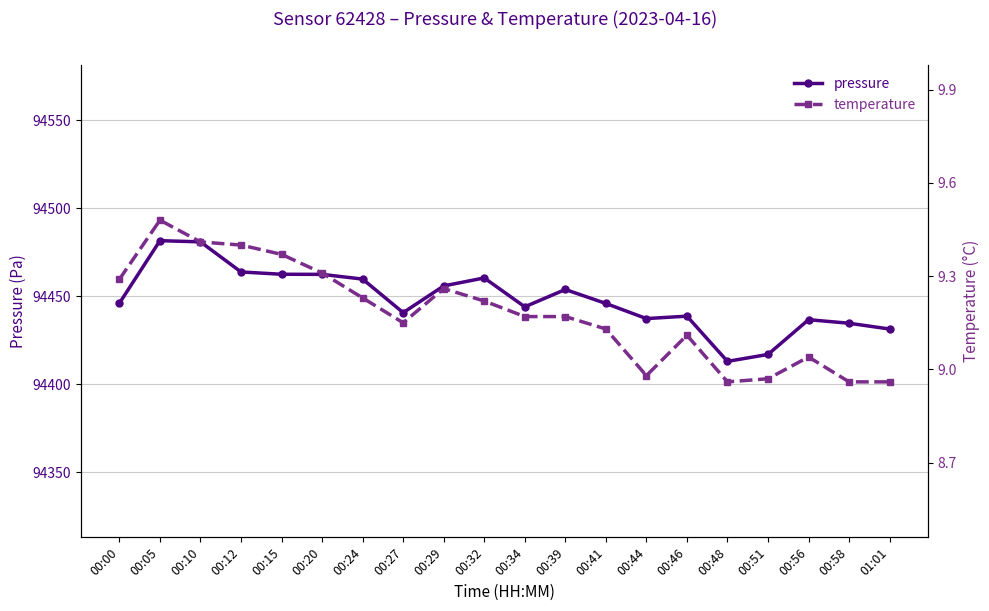

True or false: pressure and temperature intersect in this chart.

False